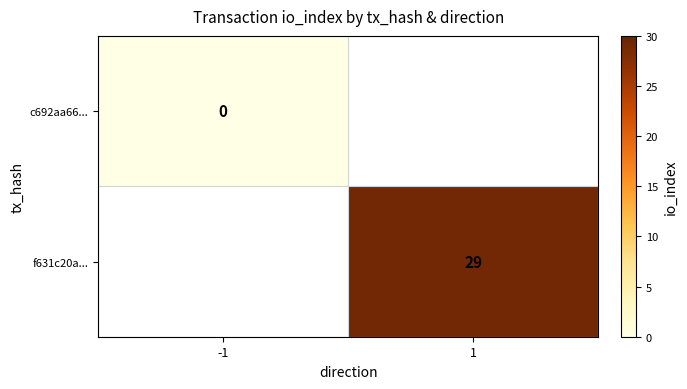

Count the number of data series in this chart.

2